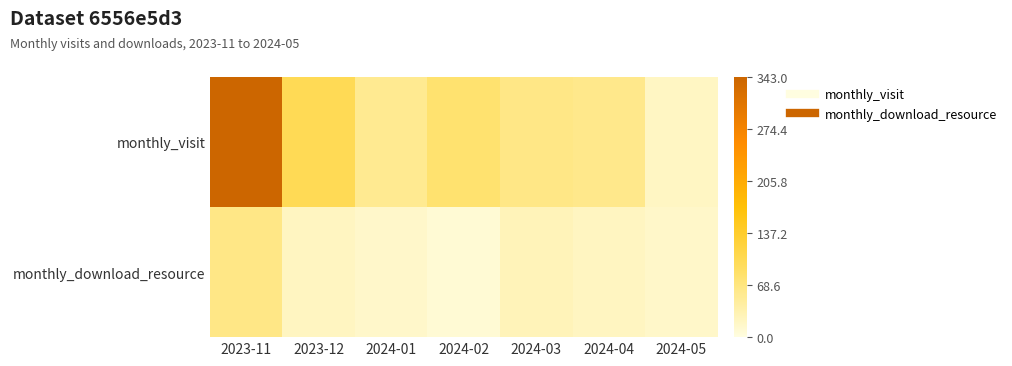

At which category does the chart reach its peak across all series?

2023-11